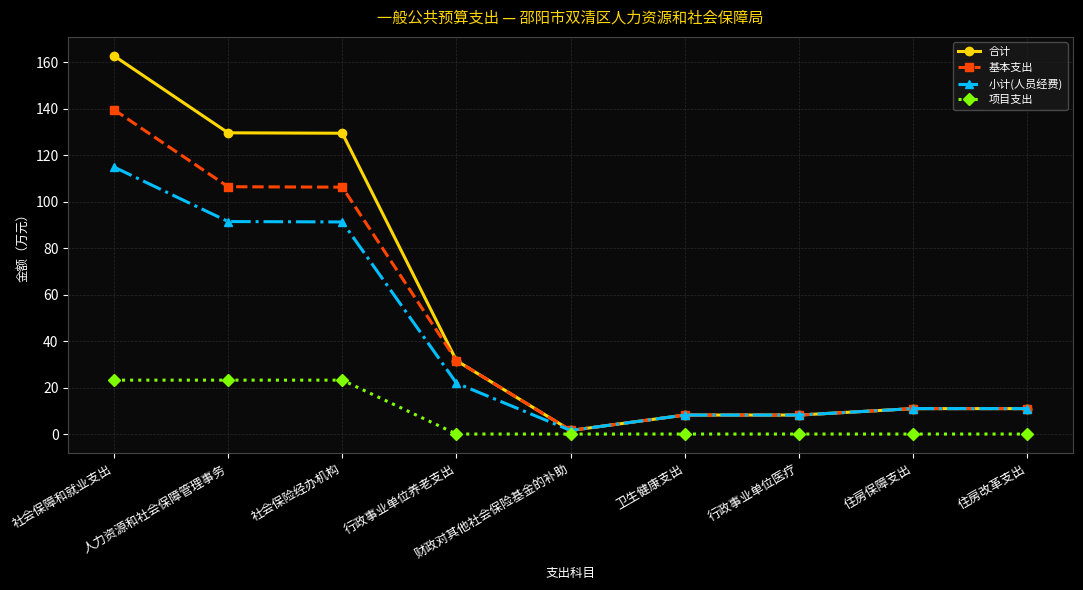

What is the value of the 合计 point at the 6th from the left?

8.2